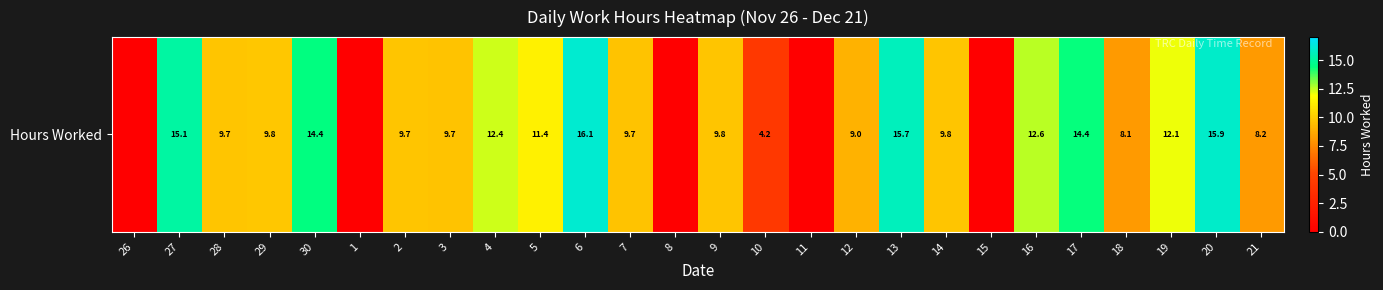

Reading left to right, transcribe all the data shown in this chart.

26=0.0	27=15.1	28=9.7	29=9.8	30=14.4	1=0.0	2=9.7	3=9.7	4=12.4	5=11.4	6=16.1	7=9.7	8=0.0	9=9.8	10=4.2	11=0.0	12=9.0	13=15.7	14=9.8	15=0.0	16=12.6	17=14.4	18=8.1	19=12.1	20=15.9	21=8.2